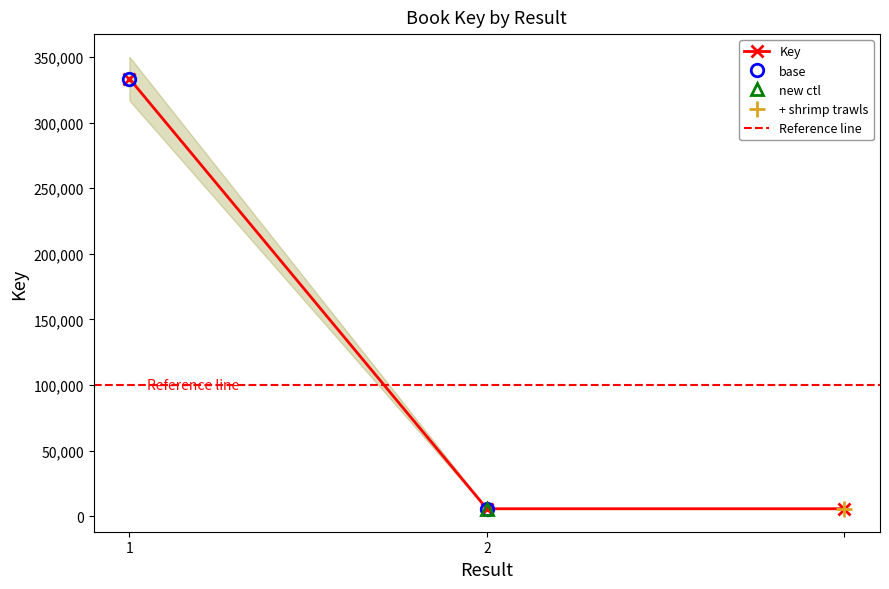

Which category has the lowest value across all series?

2